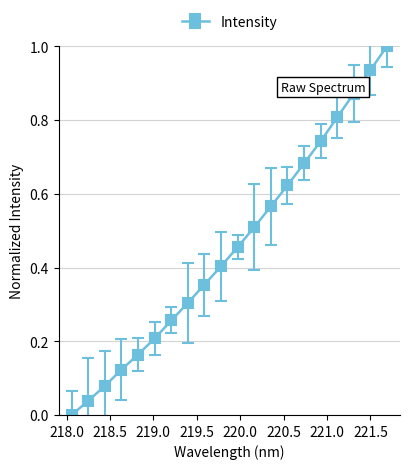

What is the difference between the maximum and minimum values?

1.0